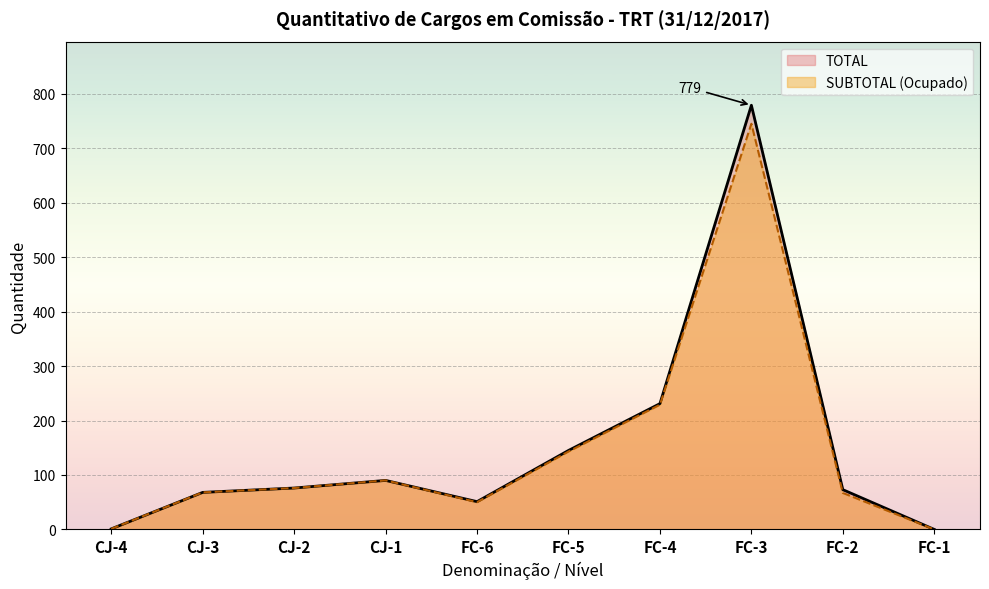

The value at CJ-4 is 1. True or false?

False